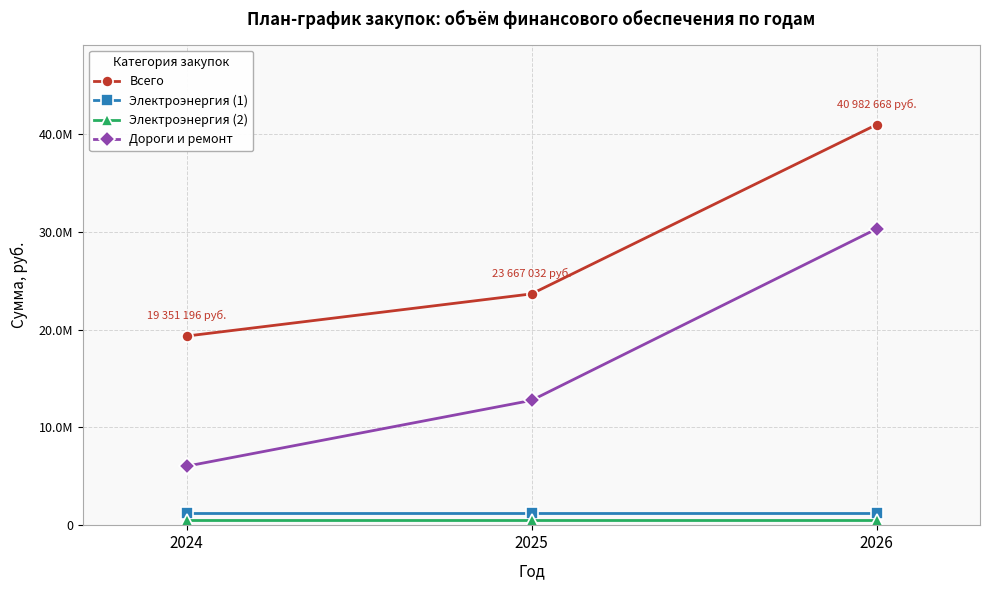

What is the value of the Всего point at the 1st from the left?

19351196.4